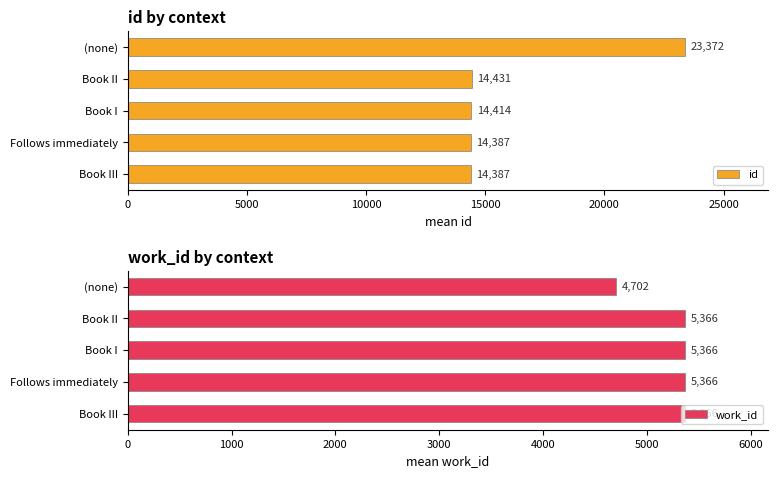

The value of id at Book II is 14431.0. True or false?

True